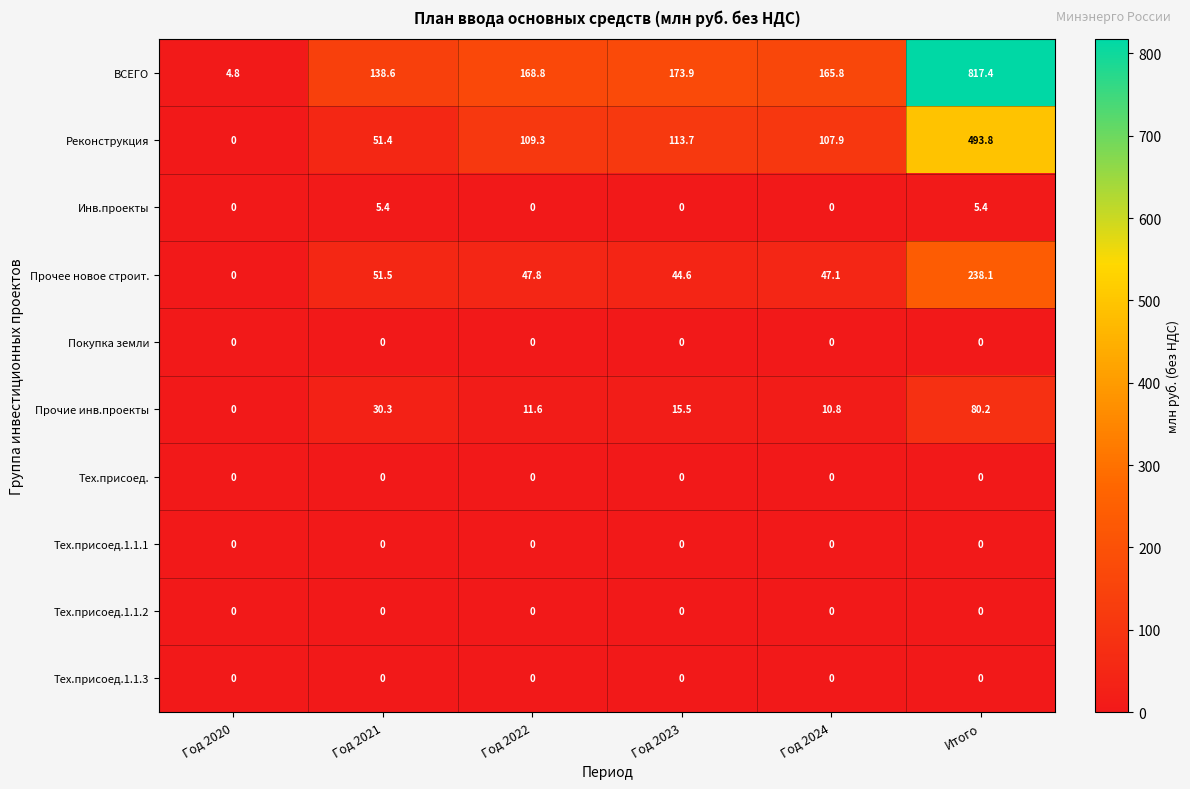

How many values in the Реконструкция series are below 109?

3